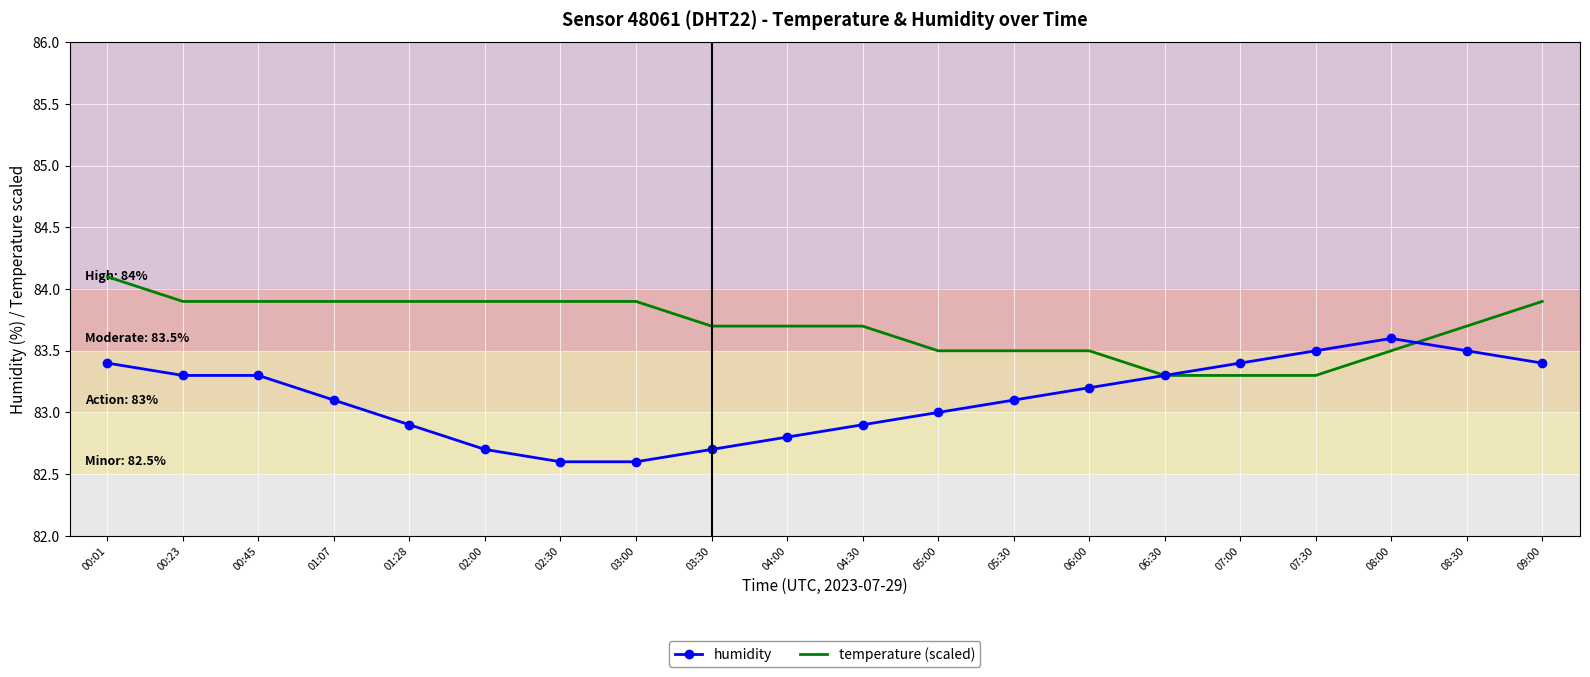

List the series in order of their overall mean, lowest first.

humidity, temperature (scaled)